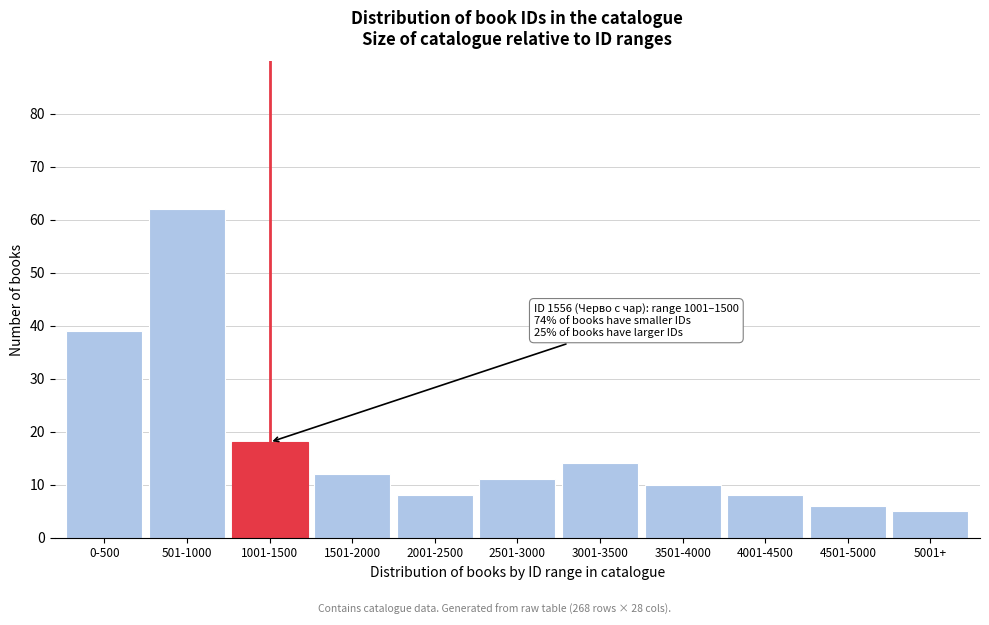

Reading left to right, extract all data points from this chart.

39	62	18	12	8	11	14	10	8	6	5